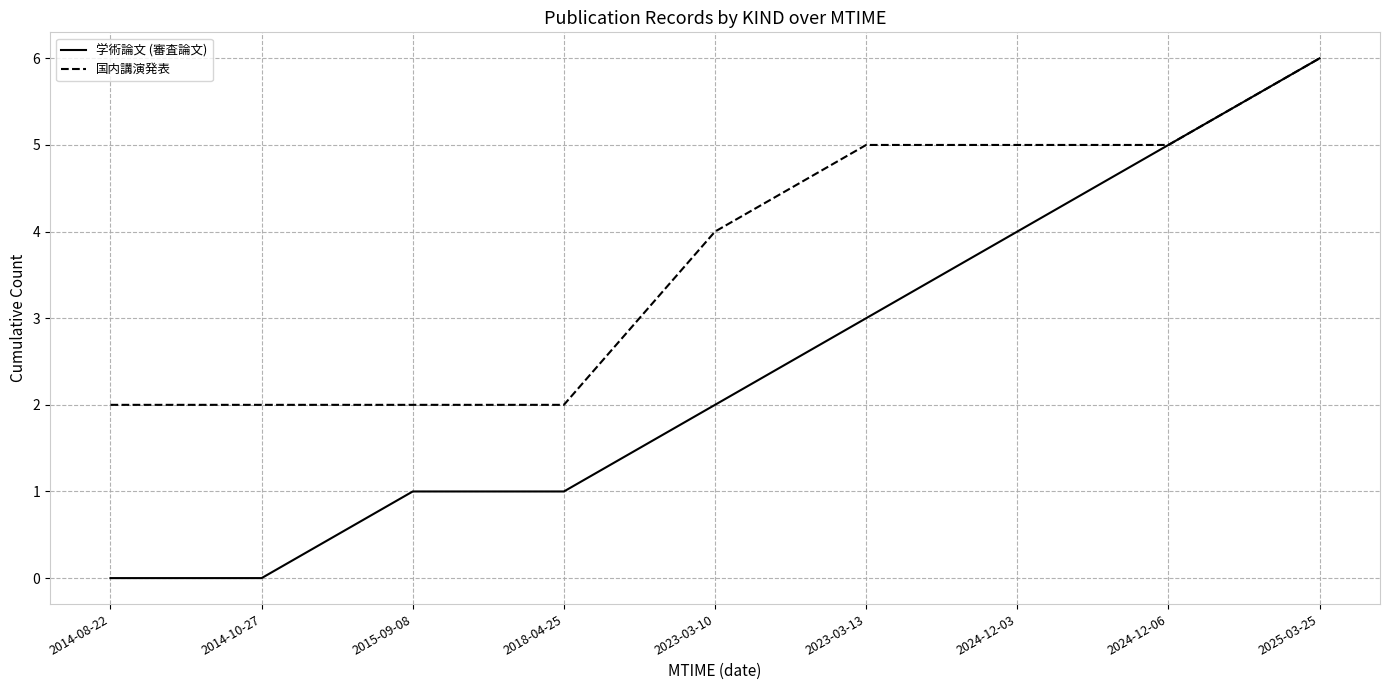

True or false: 学術論文 (審査論文) has a value of 3 at 2014-10-27.

False